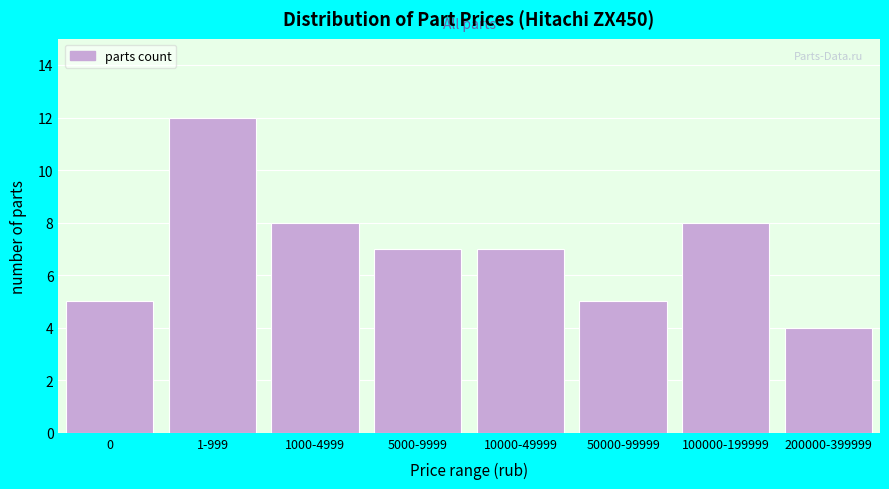

Reading right to left, list all the values displayed in this chart.

4	8	5	7	7	8	12	5